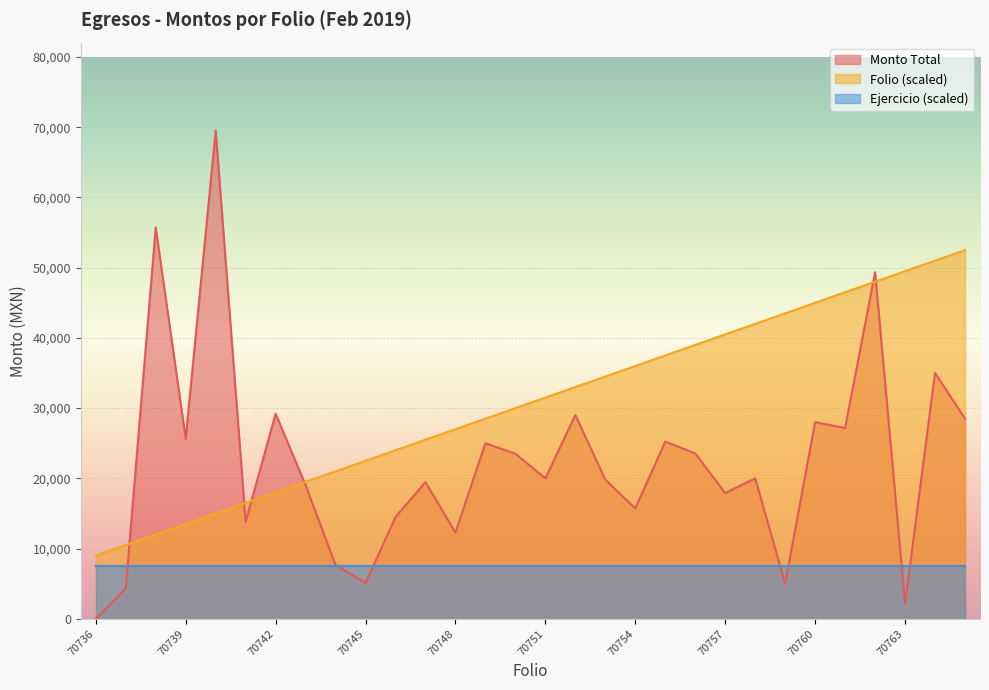

The value of Folio at 70764 is 67851.9. True or false?

False